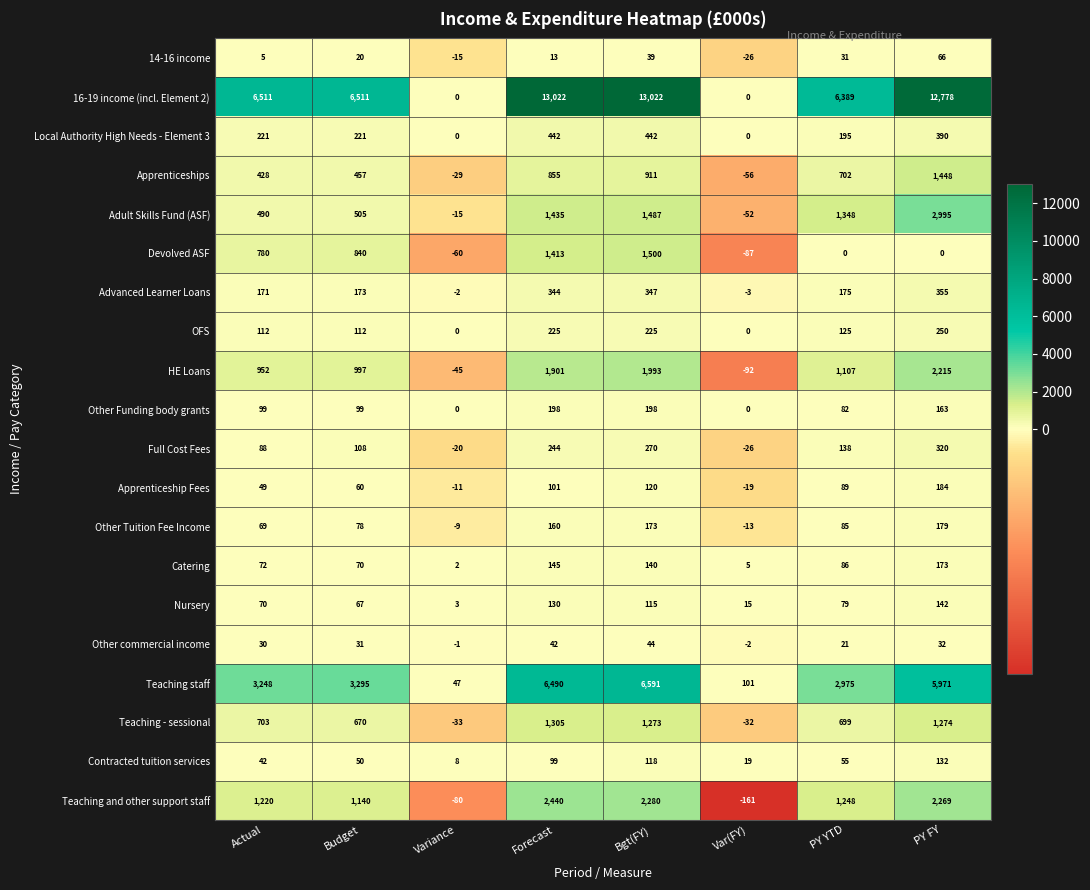

What is the sum of the Other Tuition Fee Income values at Bgt(FY) and Actual?

242